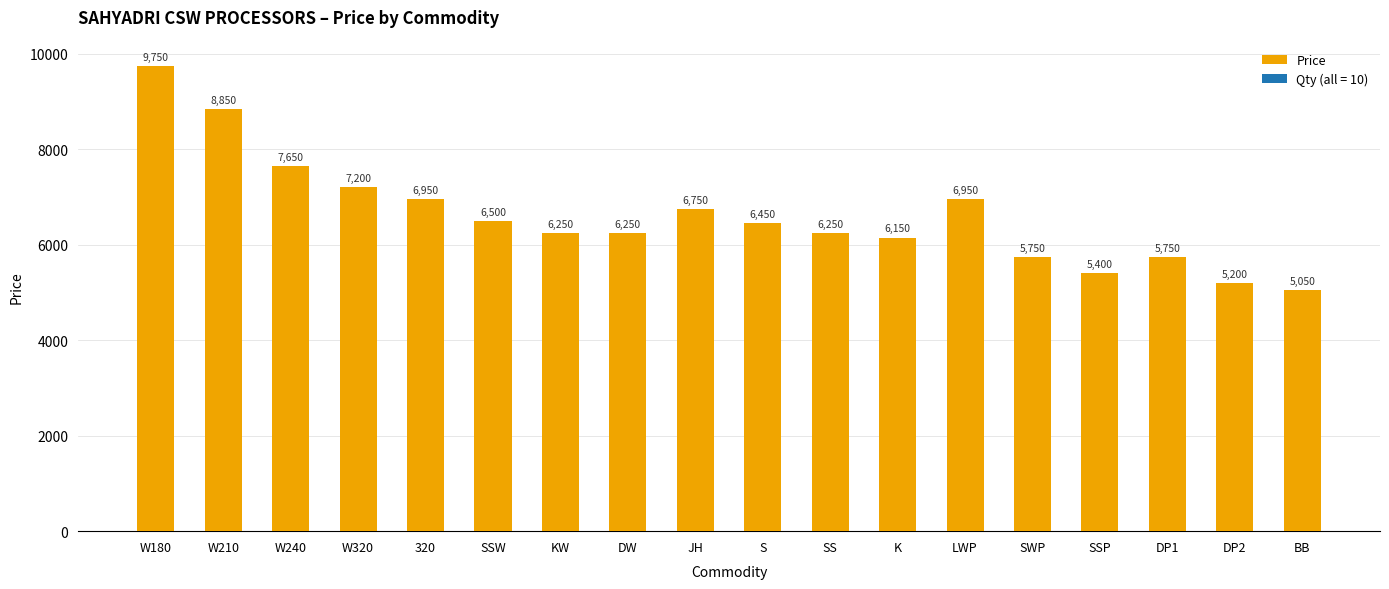

Reading left to right, transcribe all the data shown in this chart.

9750	8850	7650	7200	6950	6500	6250	6250	6750	6450	6250	6150	6950	5750	5400	5750	5200	5050